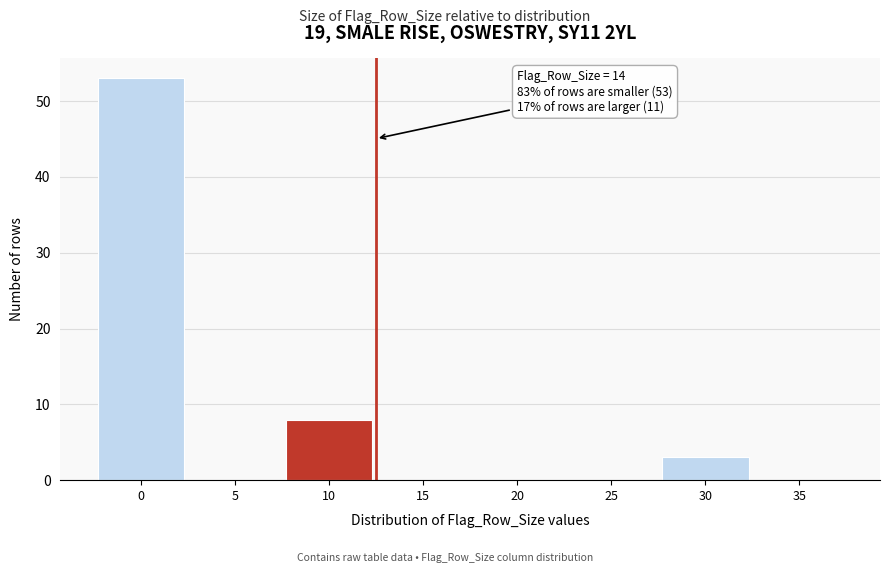

Reading right to left, extract all data points from this chart.

35=0	30=3	25=0	20=0	15=0	10=8	5=0	0=53